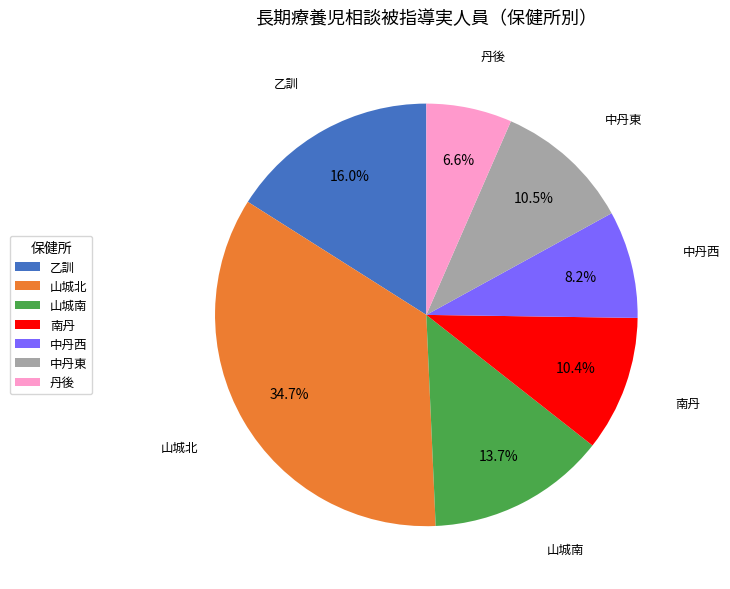

How many segments does this pie chart have?

7